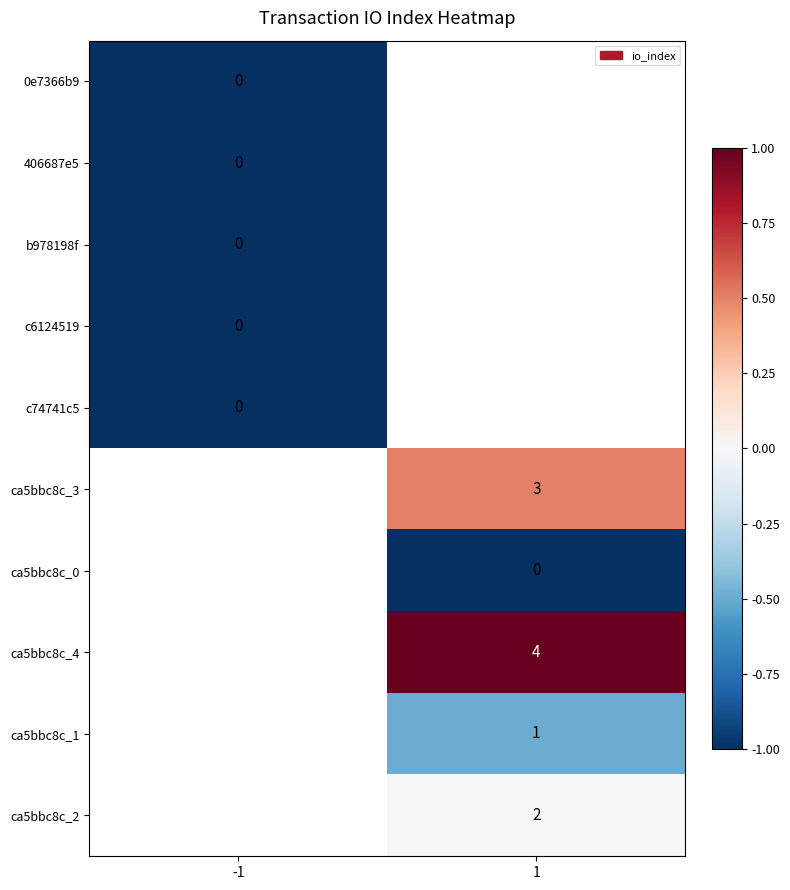

The value of ca5bbc8c_1 at 1 is 1. True or false?

True